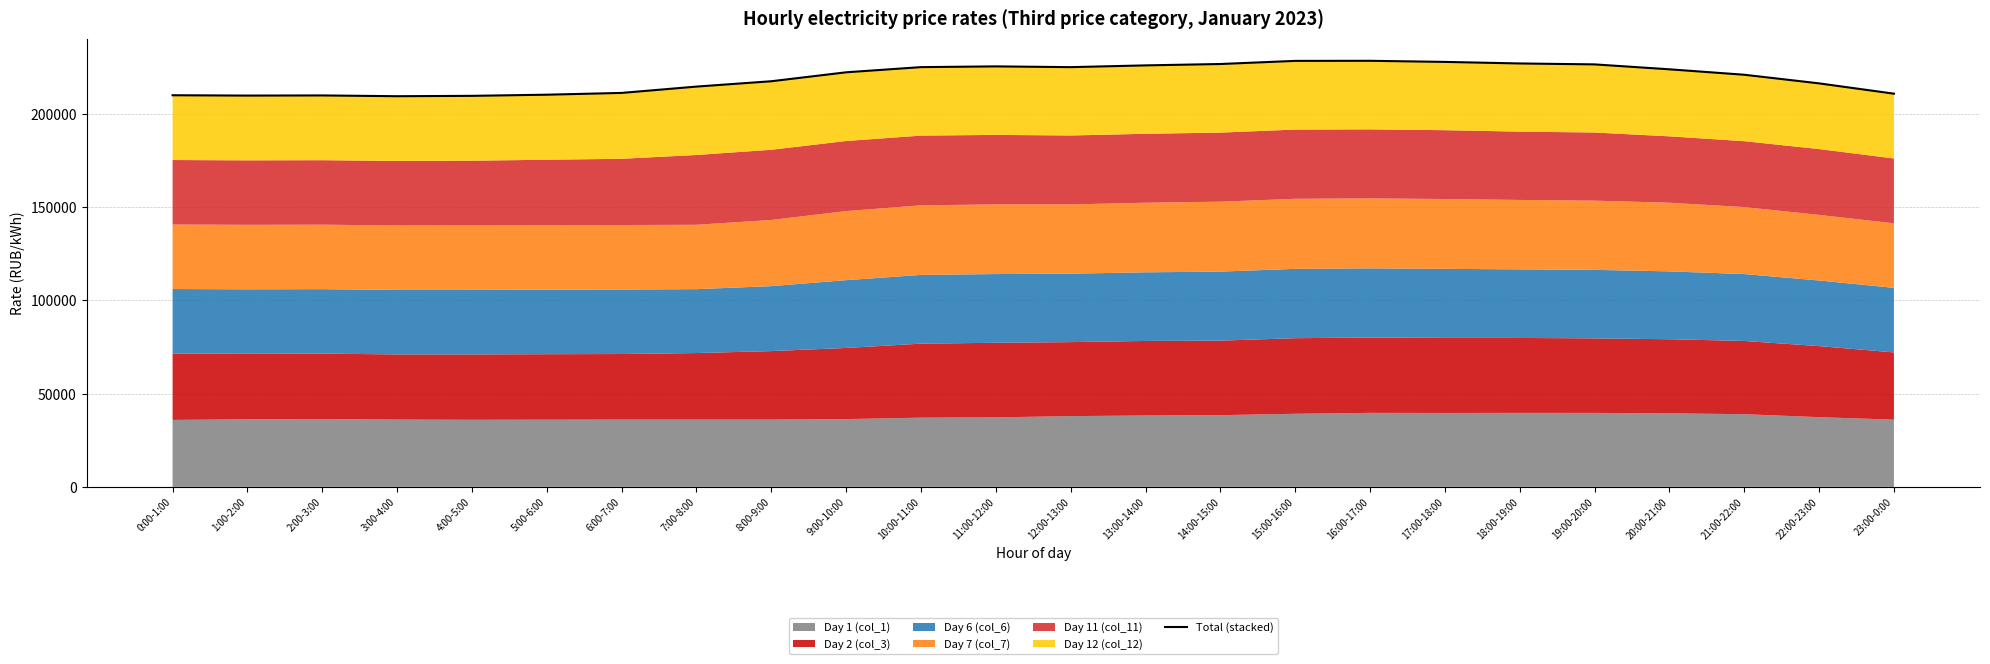

Does the chart display data point markers on the line(s)?

No